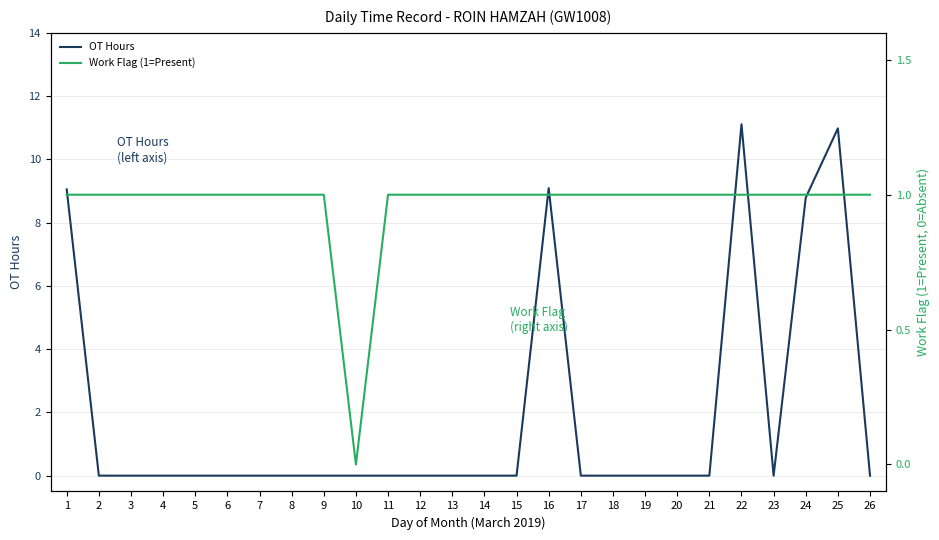

At 23, list the series in order from smallest to largest.

OT Hours, Work Flag (1=Present)